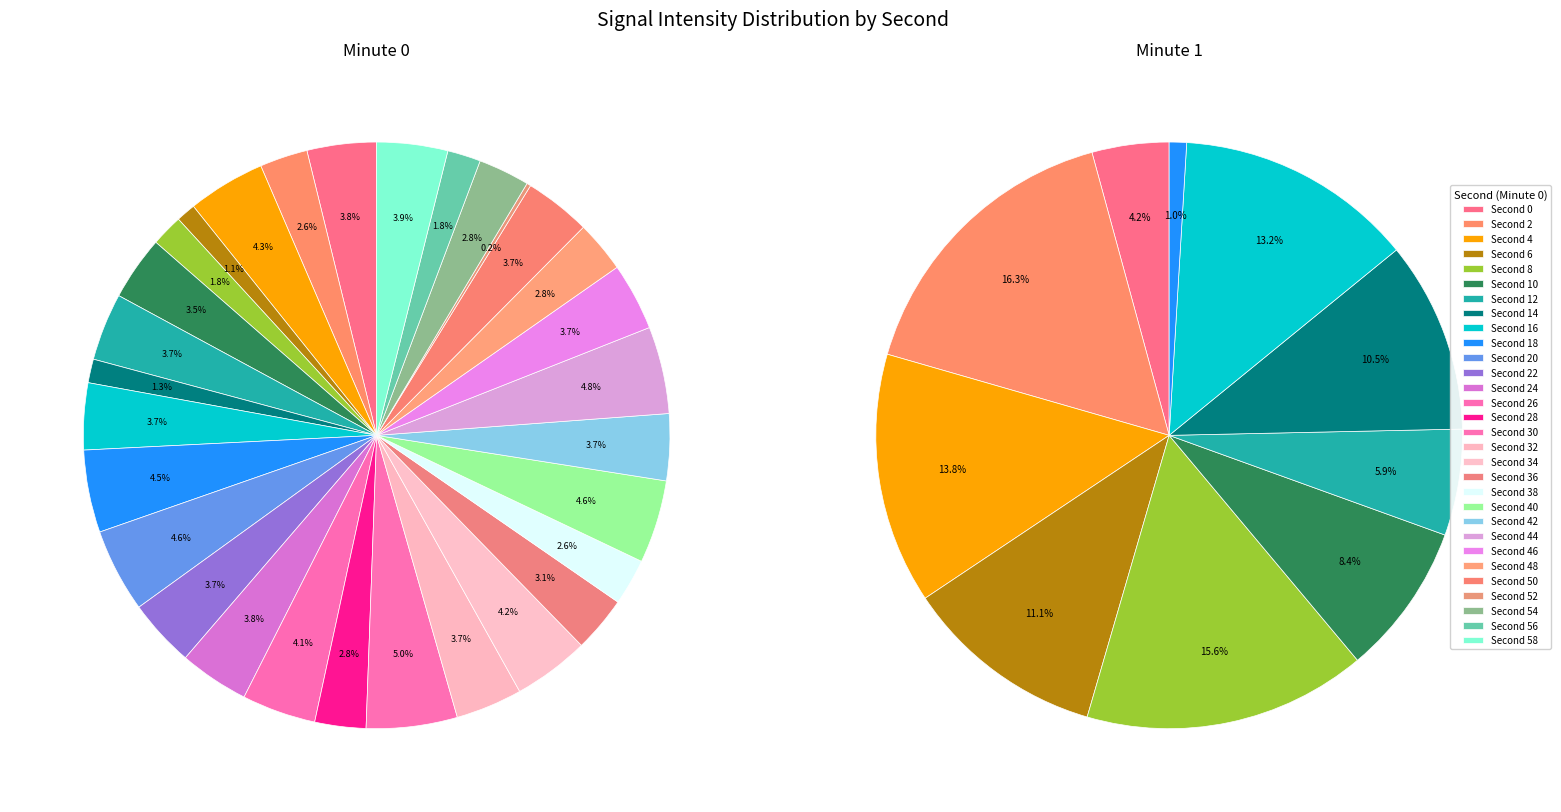

Is it true that 20 is 8% of the pie?

False